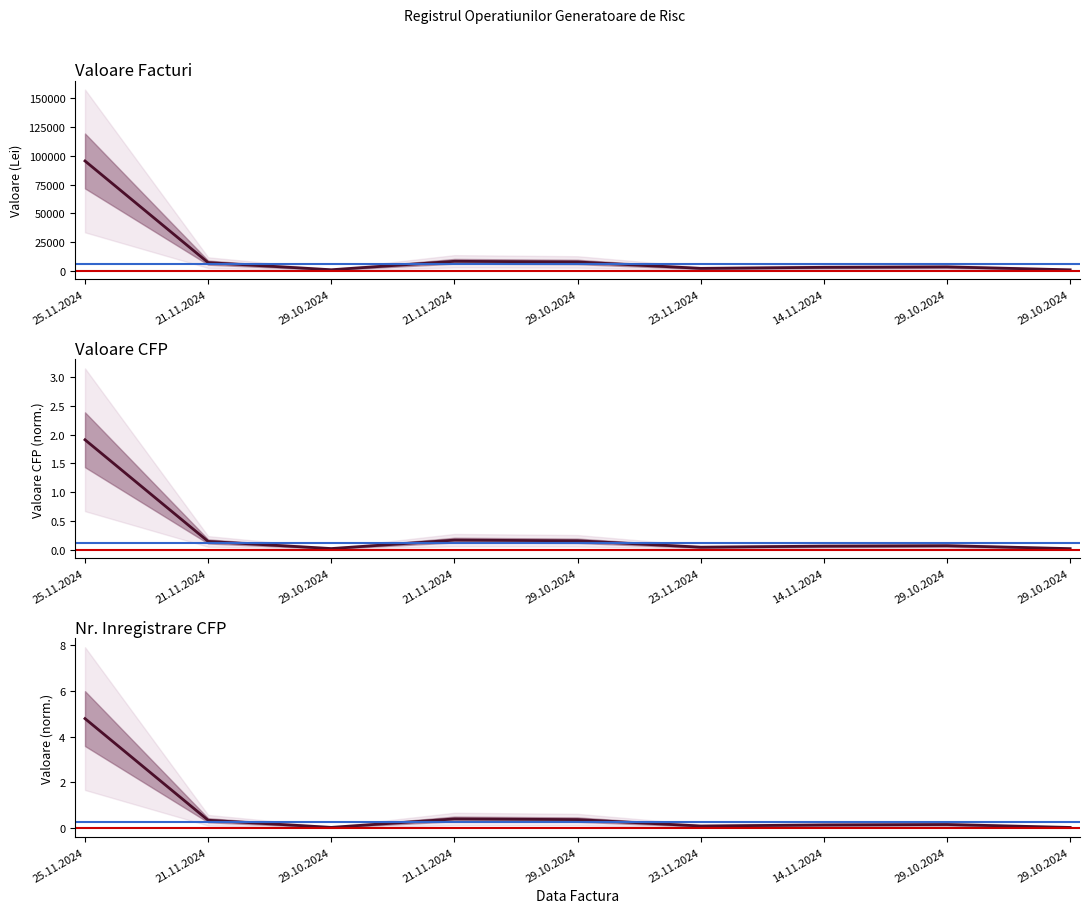

Which series has the widest spread of values?

Valoare CFP